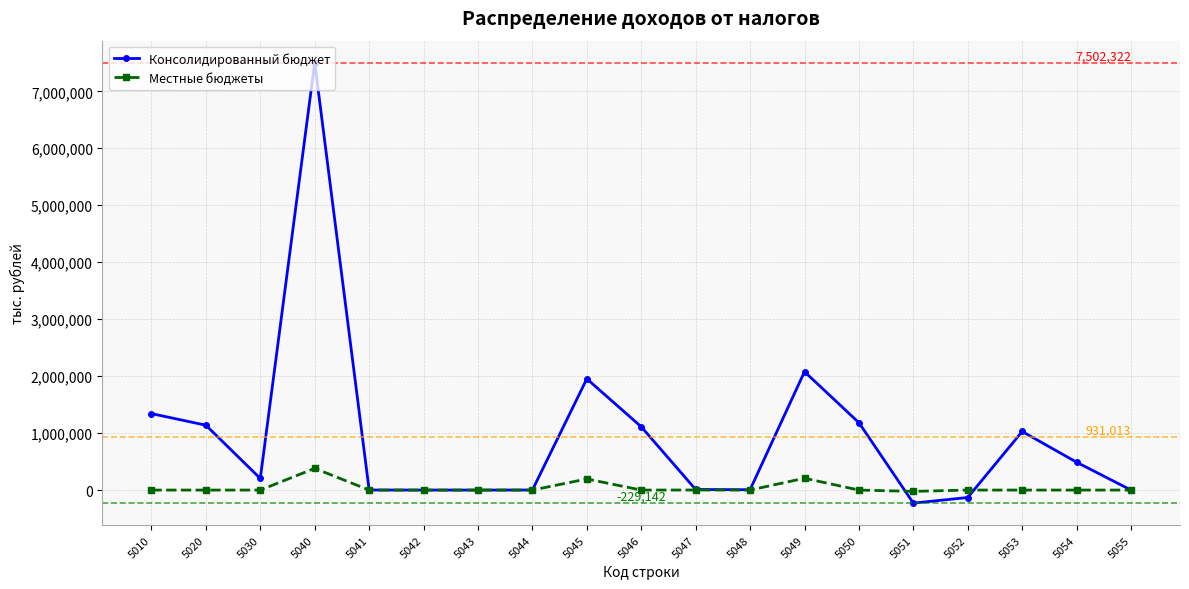

True or false: Местные бюджеты has more than 0 points higher than both neighbors.

True